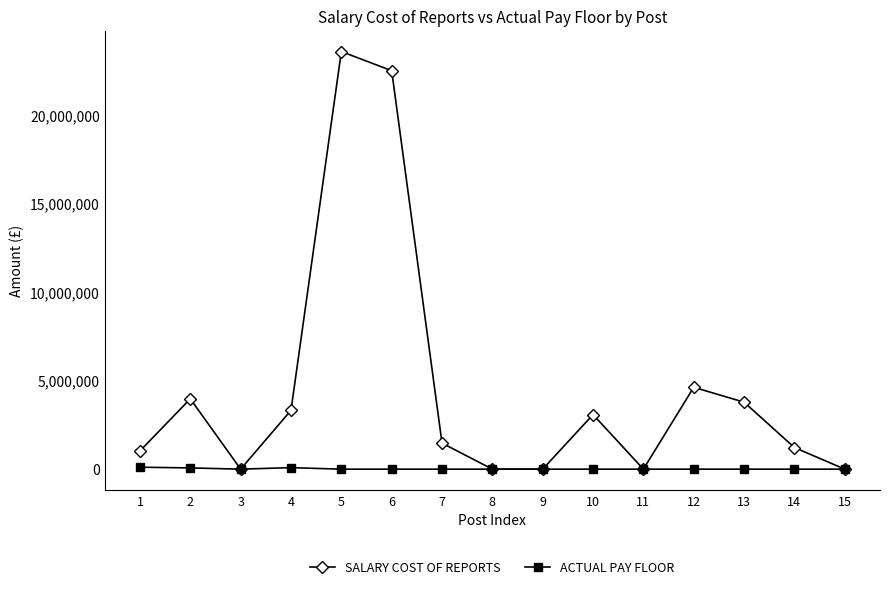

How many lines are shown in the chart?

2